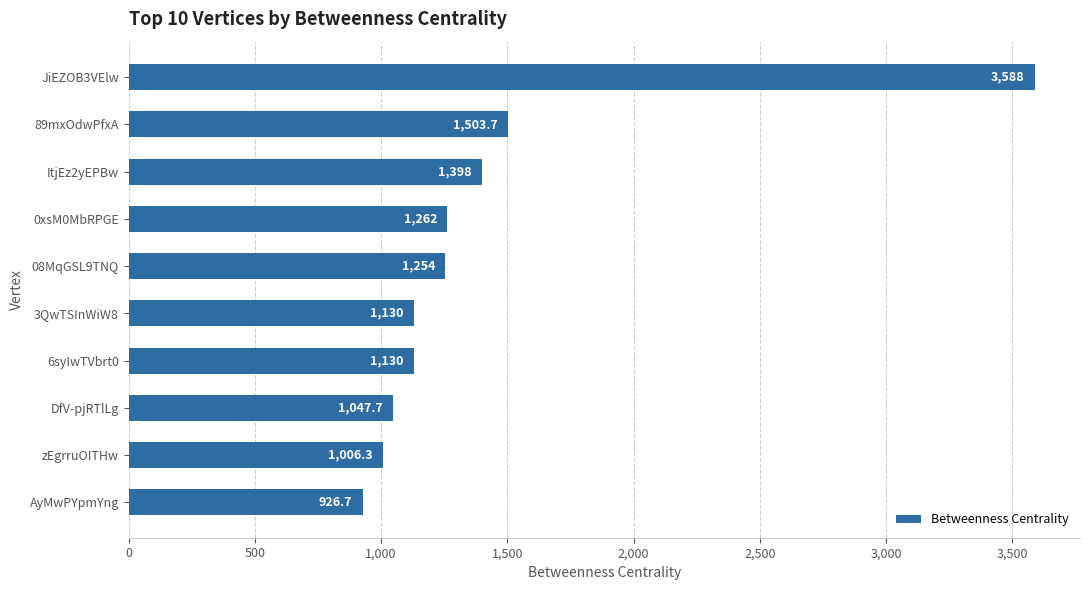

What is the minimum value shown in the chart?

926.7